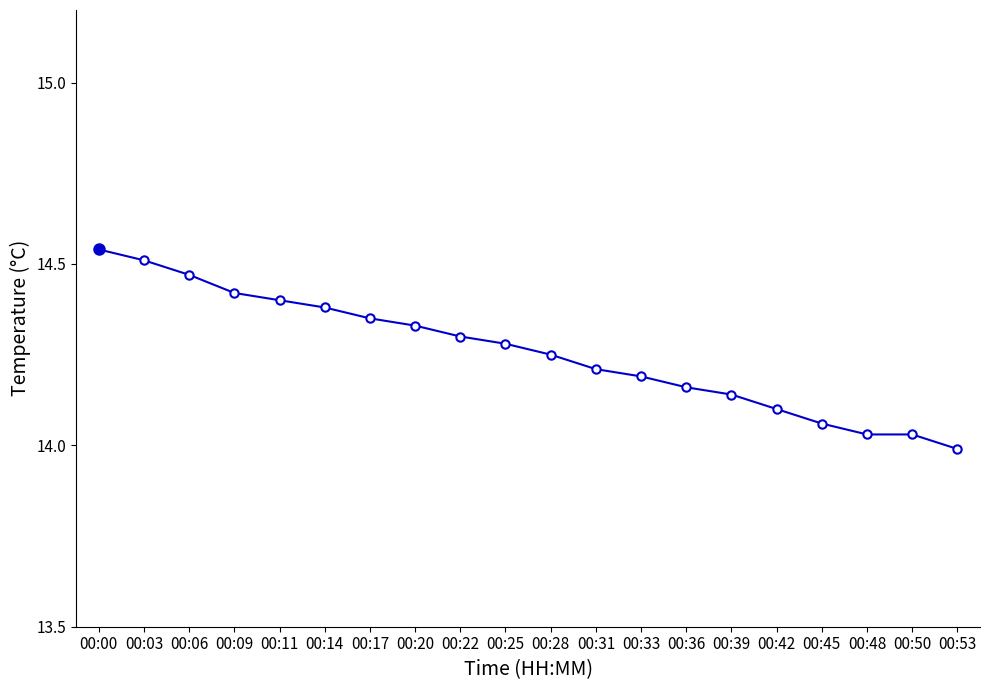

What is the change in value from 00:33 to 00:45?

-0.1